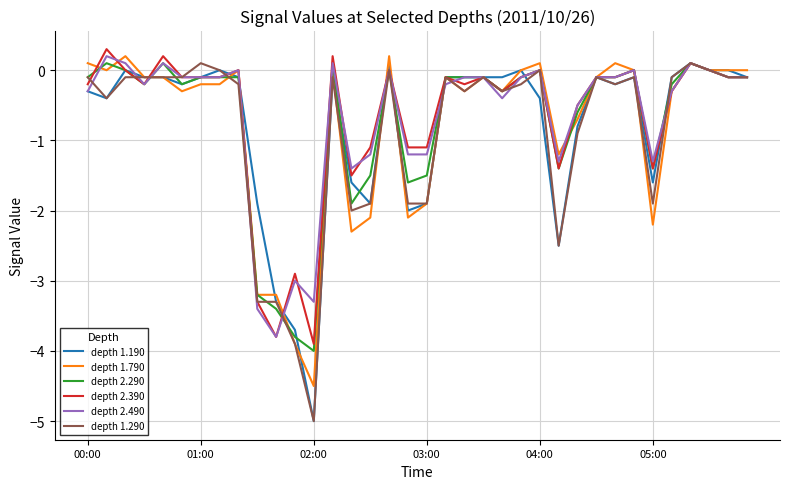

Count the number of categories in the chart.

36